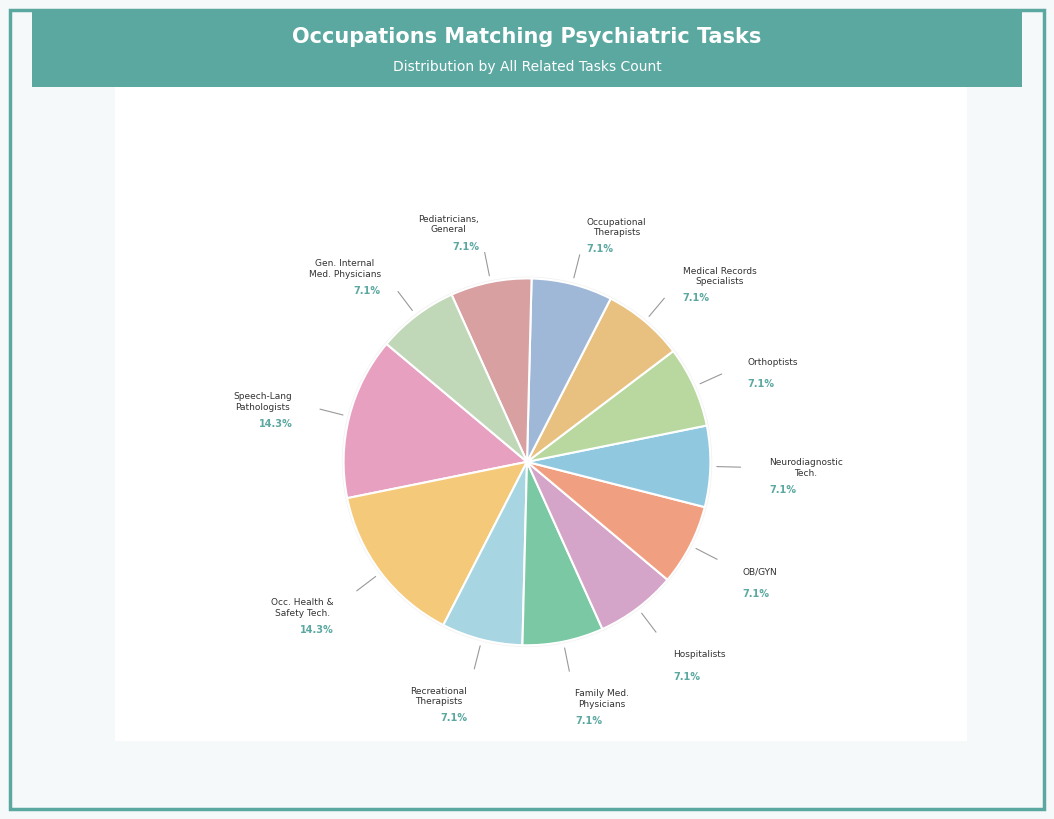

Is it true that Recreational Therapists is 1% of the pie?

False